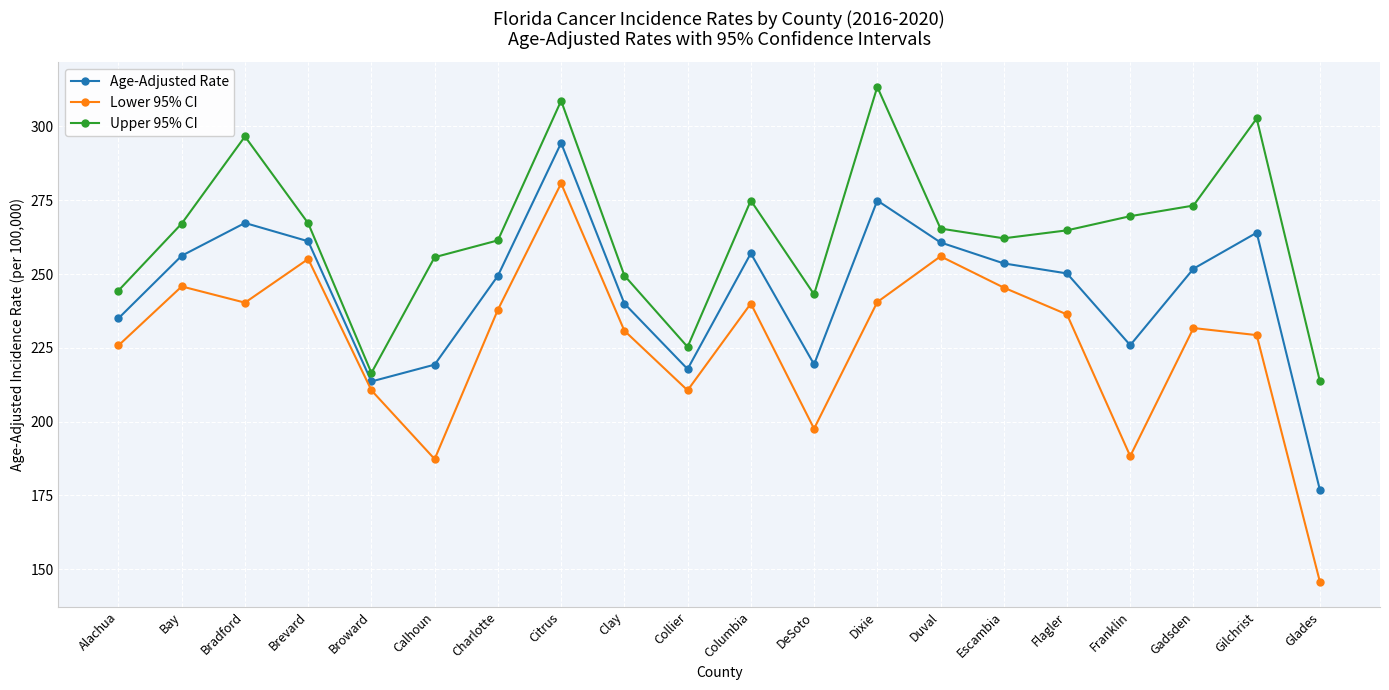

What is the total value across all series at Bay?

769.1